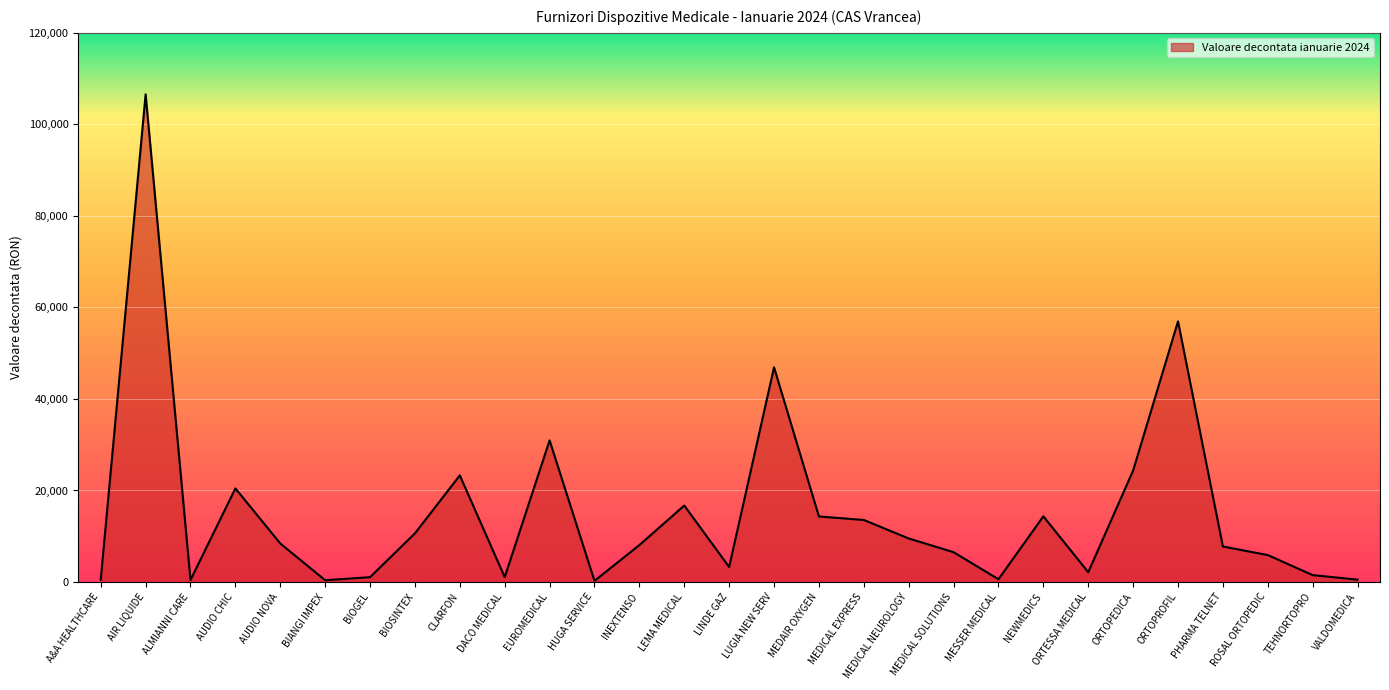

What is the difference between the values at AUDIO NOVA and AIR LIQUIDE?

98144.2